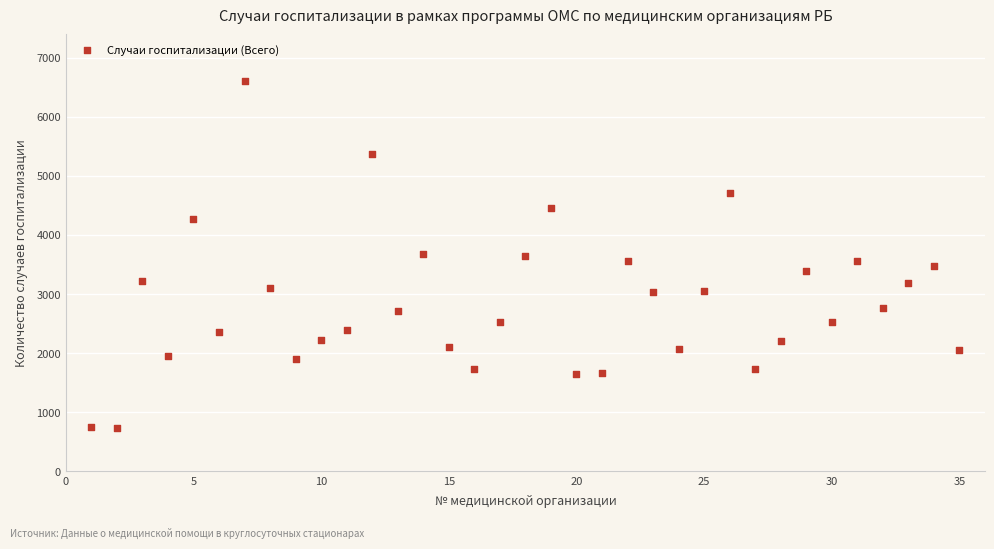

What is the range of Y values (max minus min)?

5873